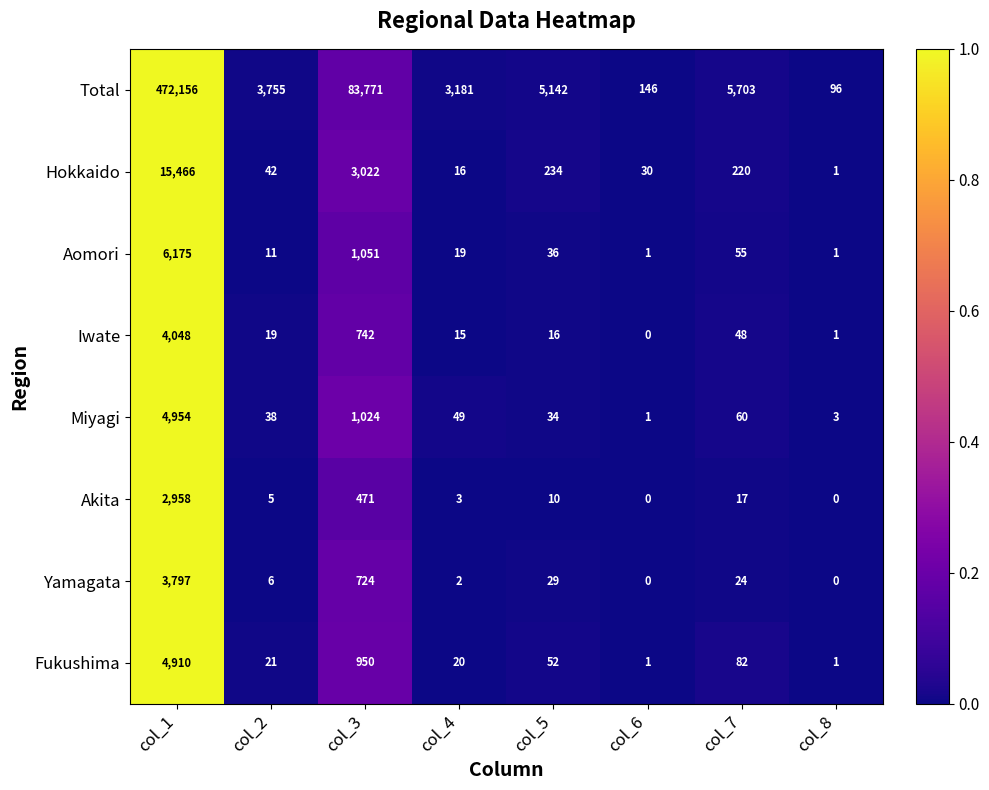

At which category is the sum across all series the highest?

col_1